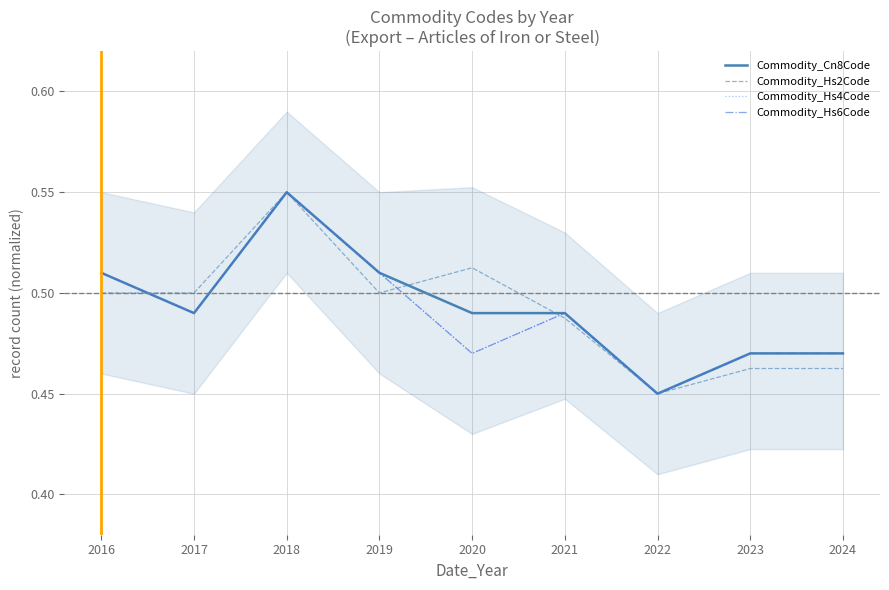

How many data points does each series have?

9